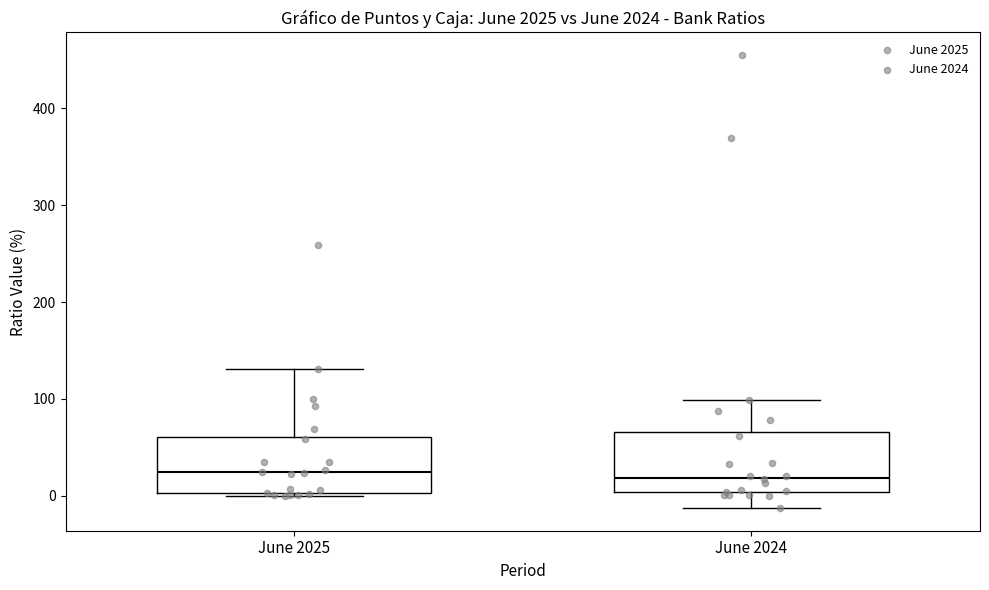

Reading left to right, read every box against the y-axis: the position of its median line, the range the box covers, and the ends of its whiskers. The values are not printed on the chart, so give them approximately, as read against the axis.

June 2025: median 20, box 0 to 60, whiskers 0 to 130
June 2024: median 20, box 0 to 70, whiskers -10 to 100